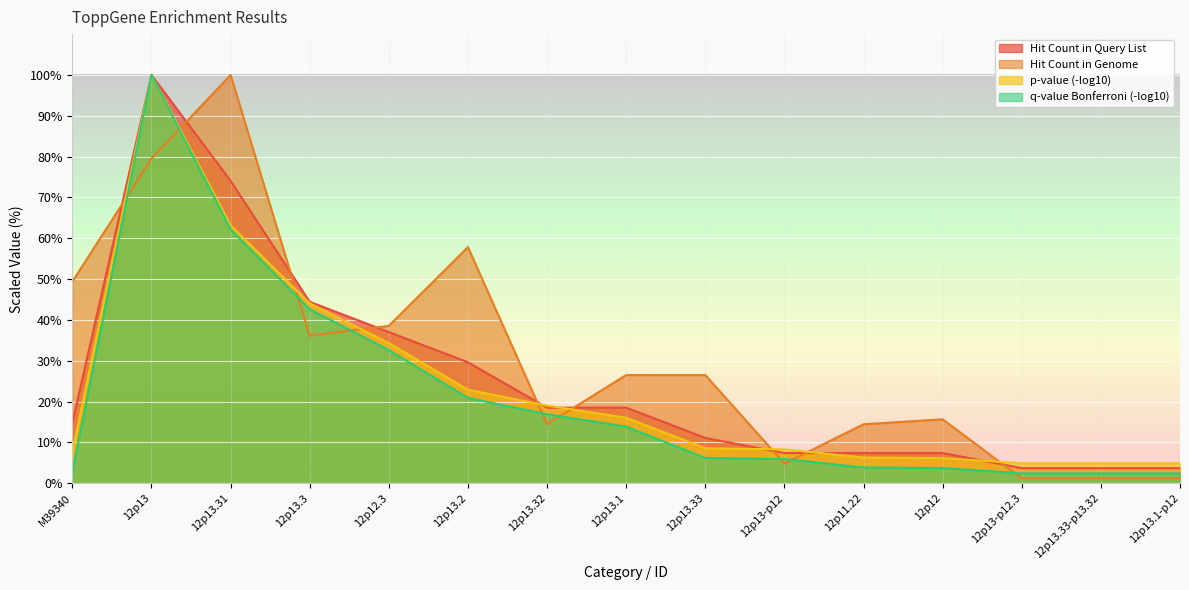

What is the total value across all series at 12p13.33-p13.32?

12.3